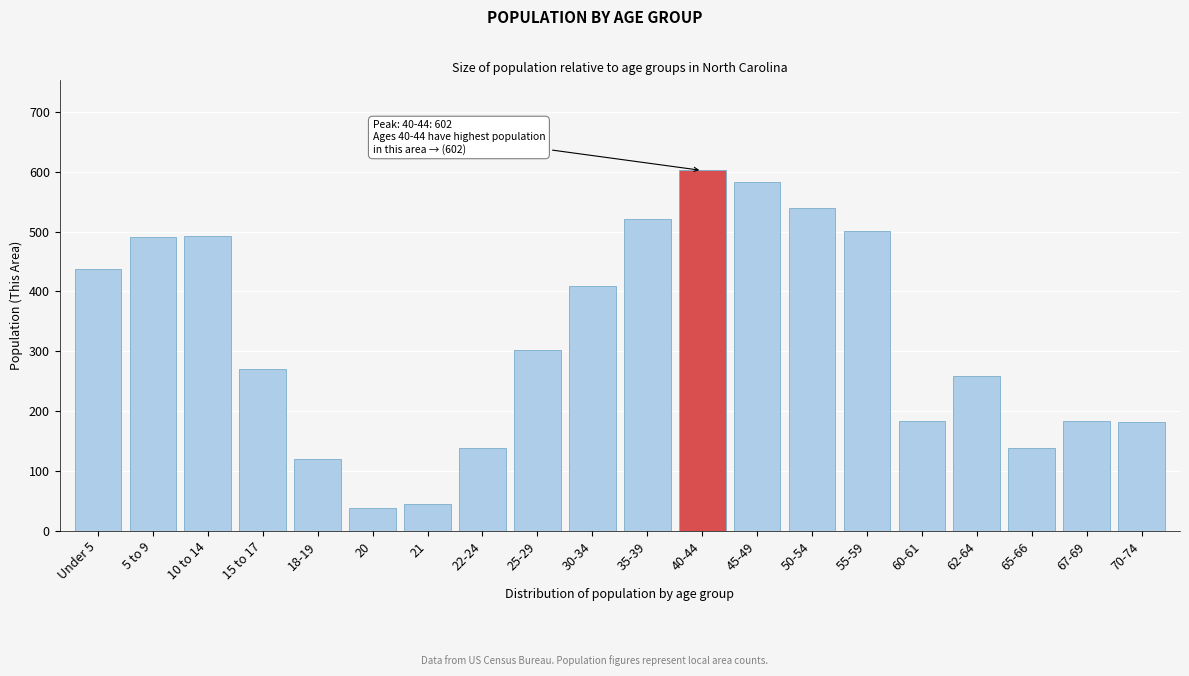

What is the difference between the maximum and minimum values?

563